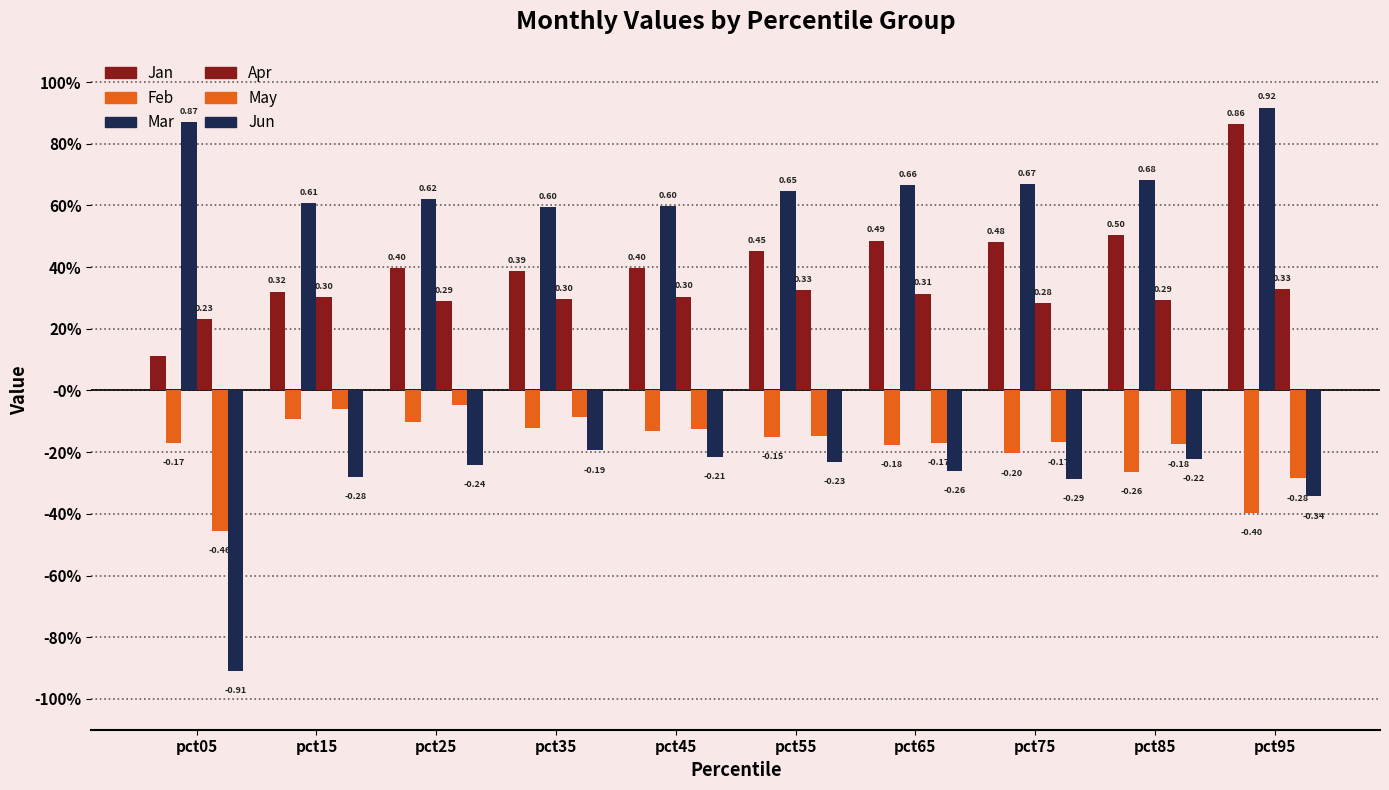

Does the chart contain stacked bars?

No